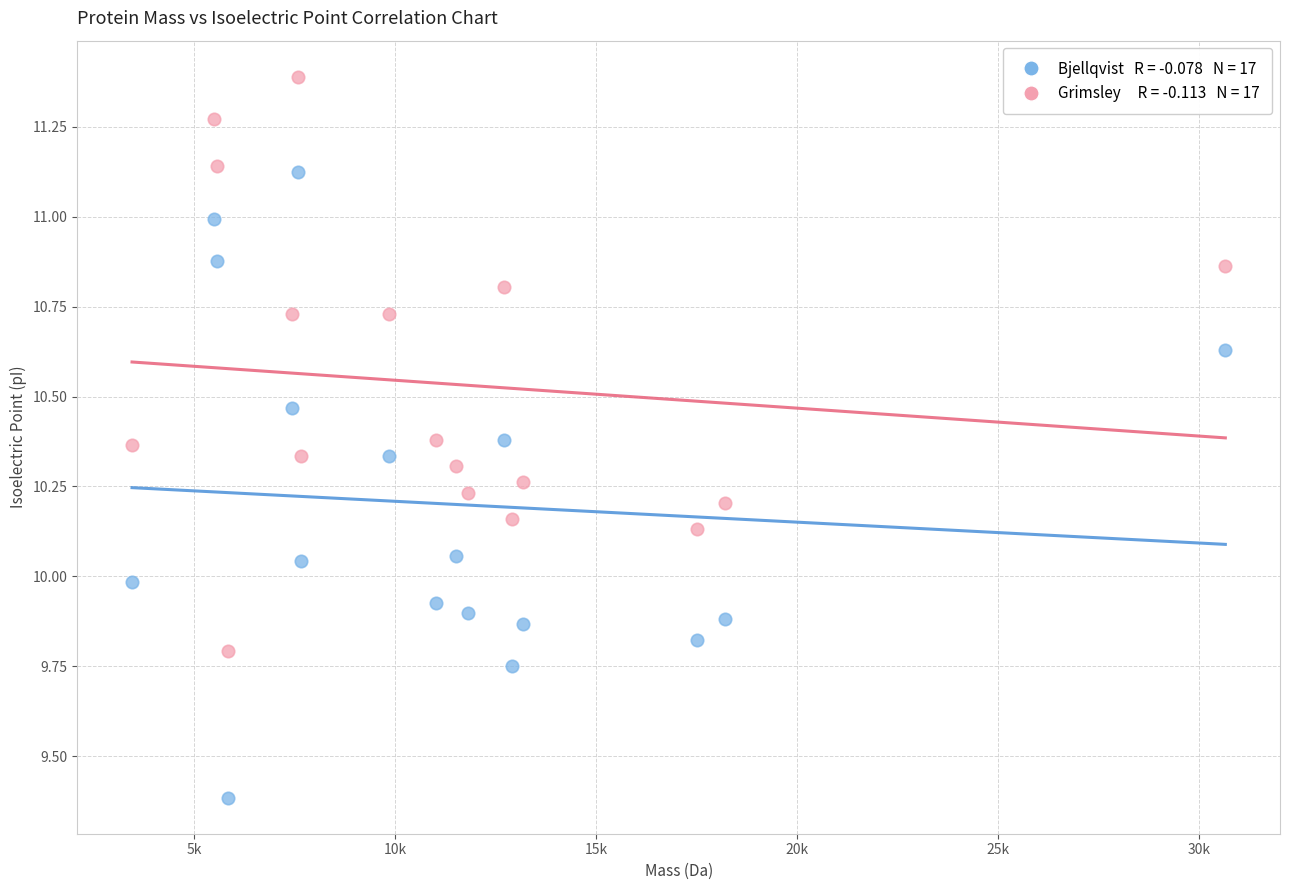

Across all data points, what is the range of Y values (max minus min)?

2.0